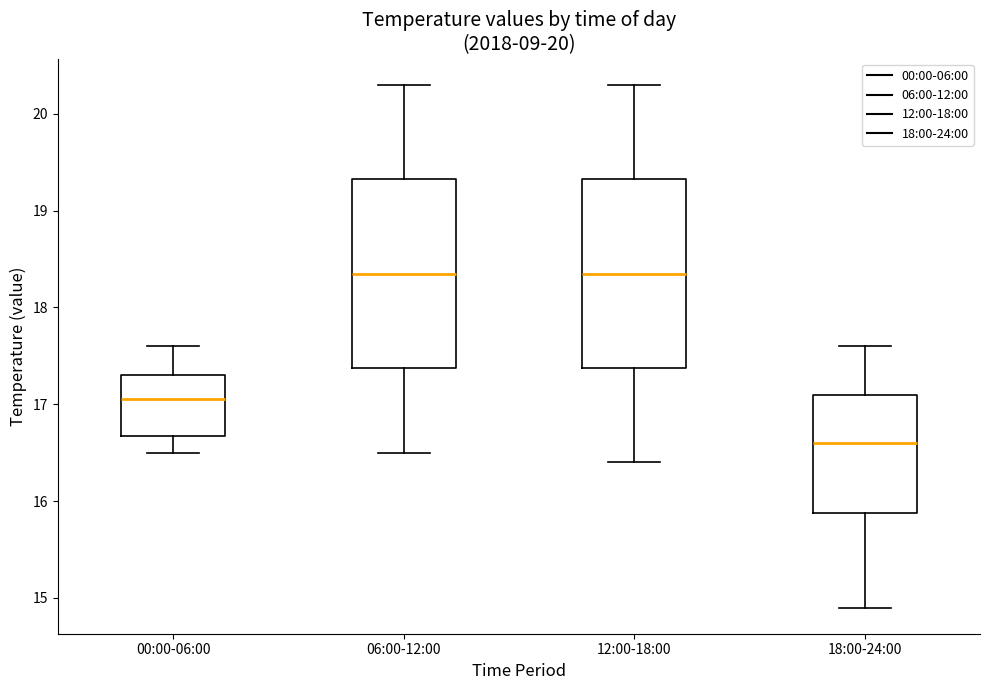

Reading left to right, transcribe this box plot: for each box, give where its median line is, the range the box spans, and where its two whiskers end, as read against the y-axis. The values are not printed on the chart, so give them approximately, as read against the axis.

00:00-06:00: median 17.1, box 16.7 to 17.3, whiskers 16.5 to 17.6
06:00-12:00: median 18.4, box 17.4 to 19.3, whiskers 16.5 to 20.3
12:00-18:00: median 18.4, box 17.4 to 19.3, whiskers 16.4 to 20.3
18:00-24:00: median 16.6, box 15.9 to 17.1, whiskers 14.9 to 17.6